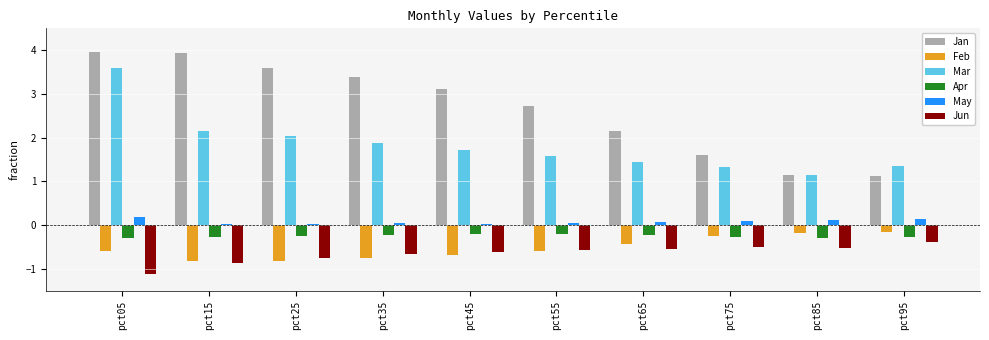

Between pct05 and pct15, which series saw the biggest shift?

Mar